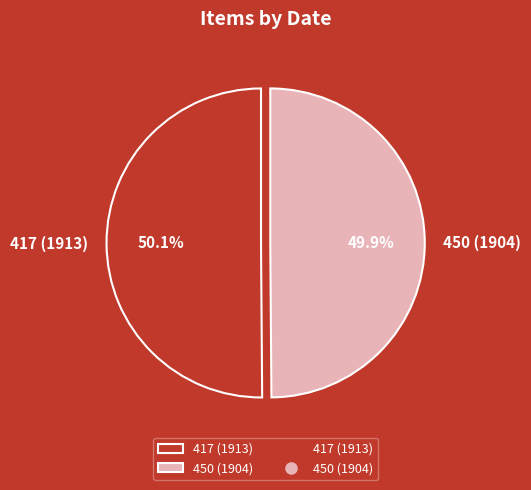

Is the sum of 450 (1904) and 417 (1913) greater than half?

Yes